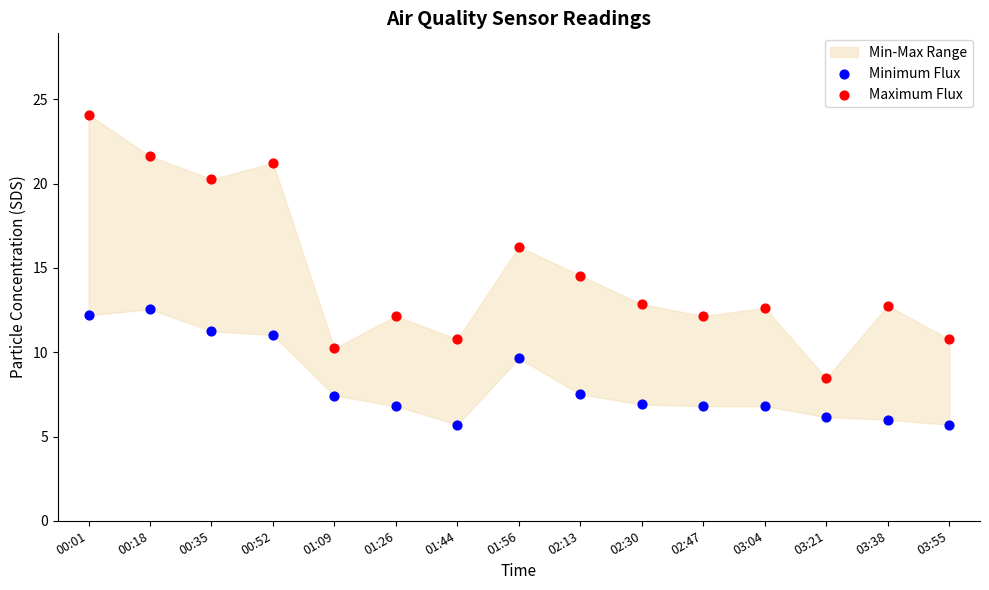

Across all series, what Y value is closest to 14?

14.6